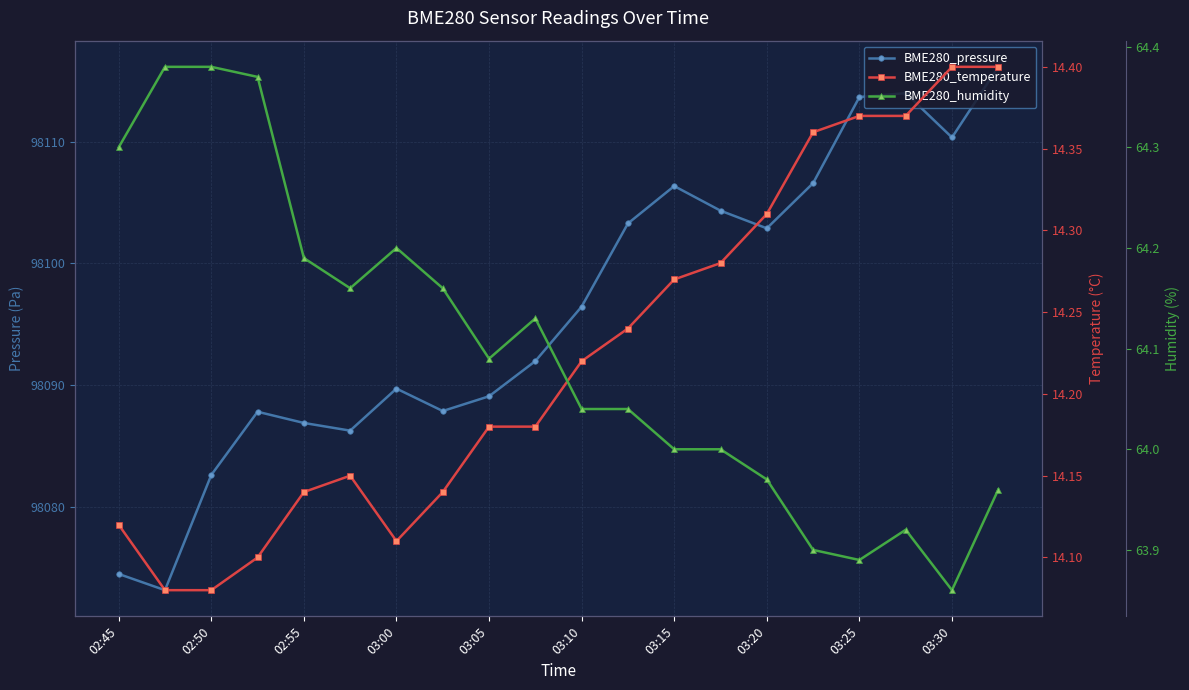

Is the value of BME280_pressure at 03:00 greater than the value of BME280_temperature at 03:30?

Yes